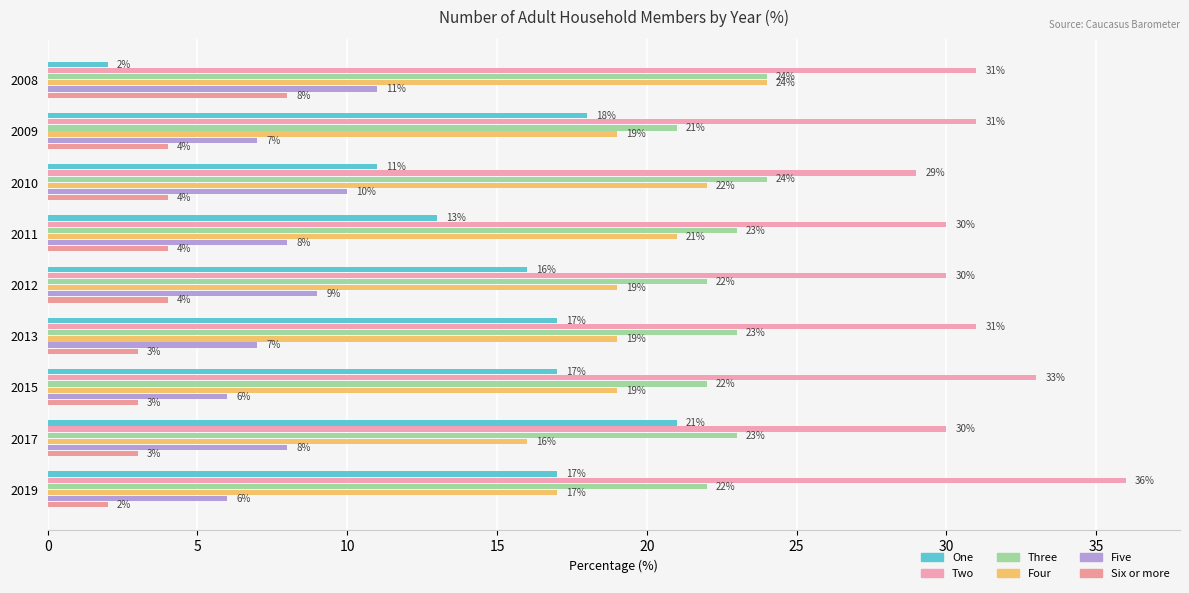

Which category has the highest value across all series?

2019